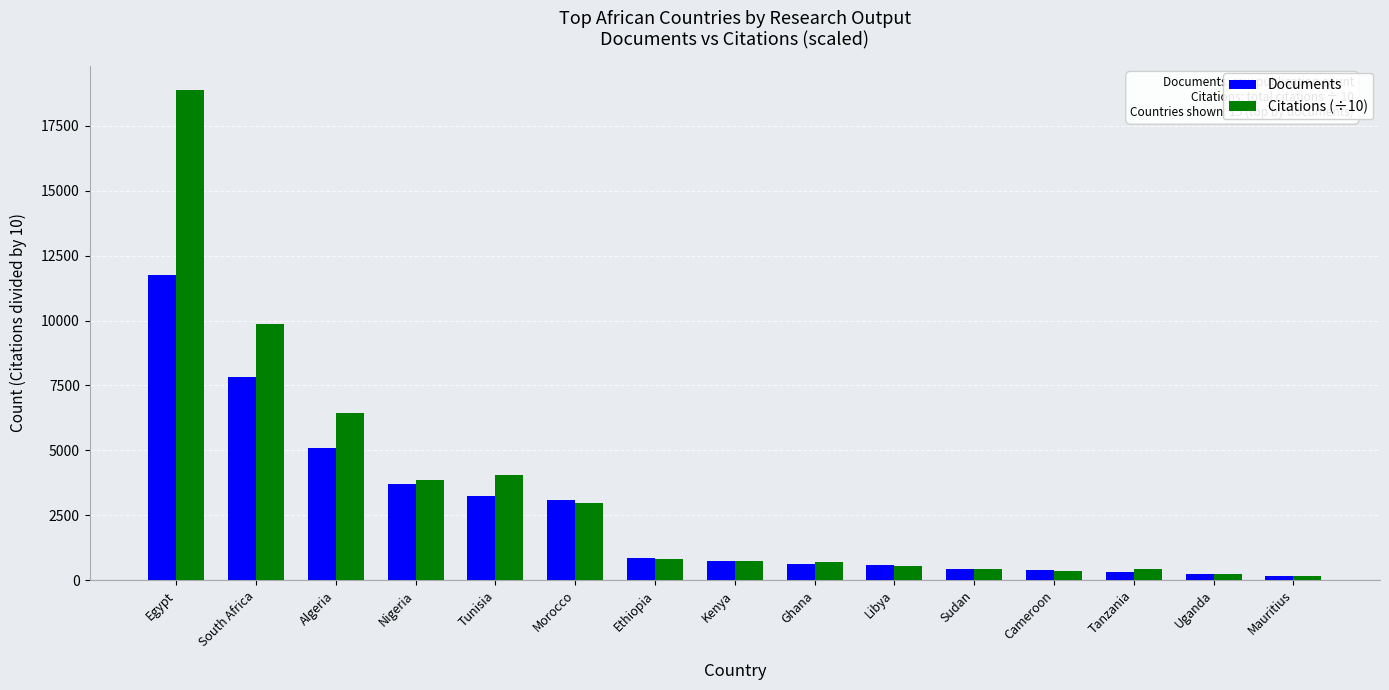

The Documents series shows 424.0 at Sudan. True or false?

True